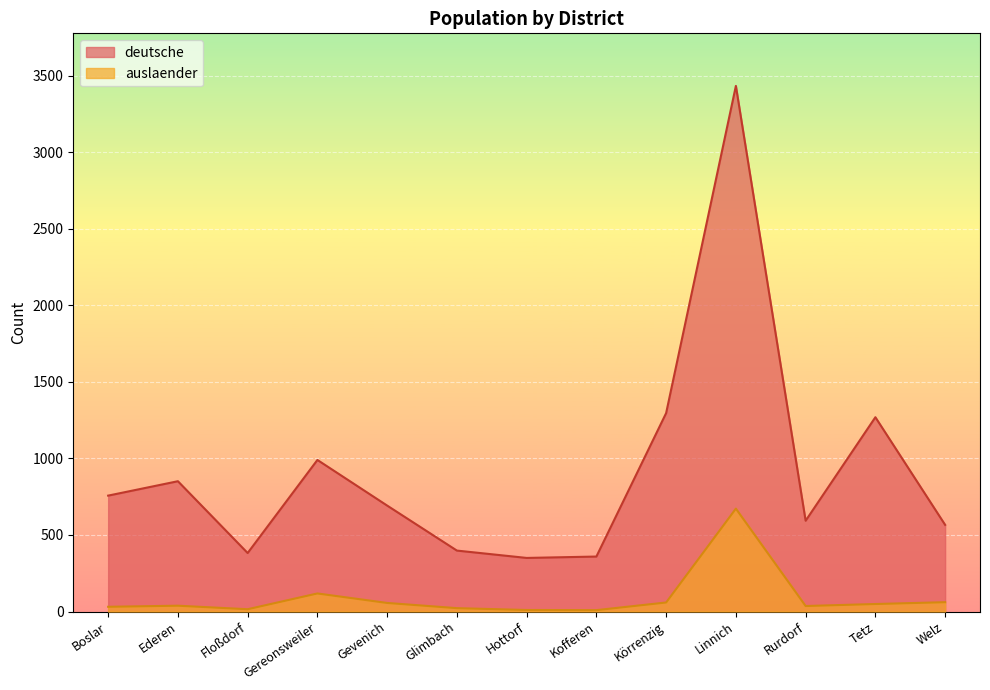

What is the total value across all series at Kofferen?

368